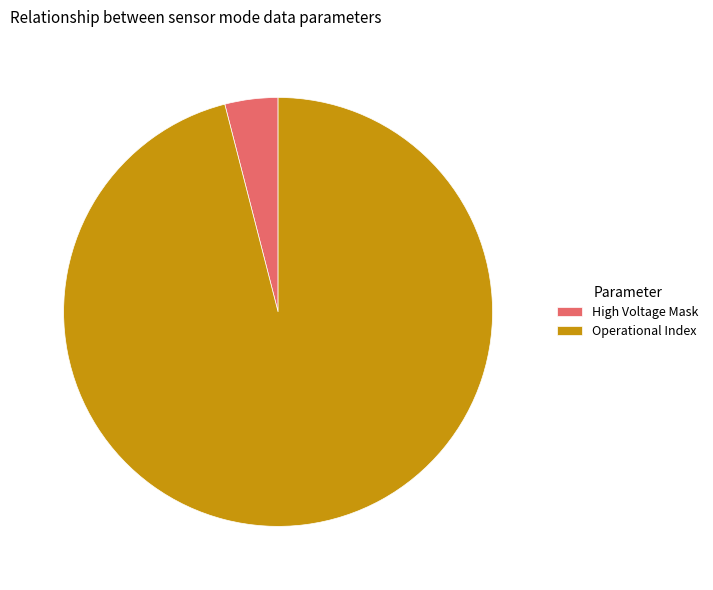

Which slice is the largest?

Operational Index